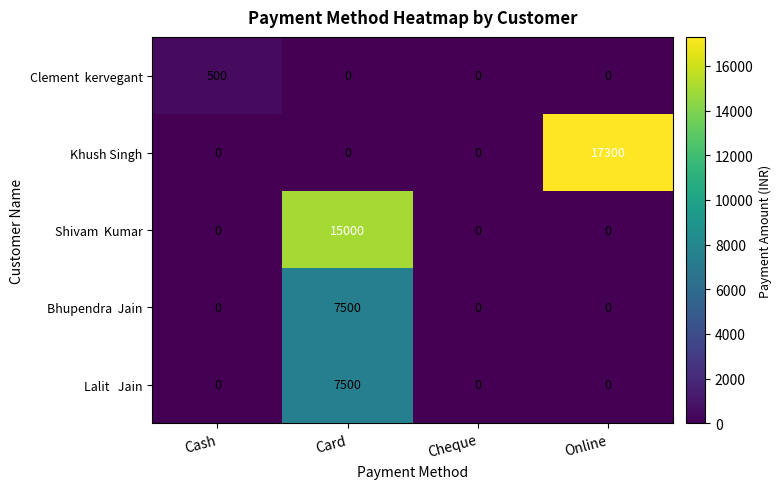

How many categories are shown in the chart?

4